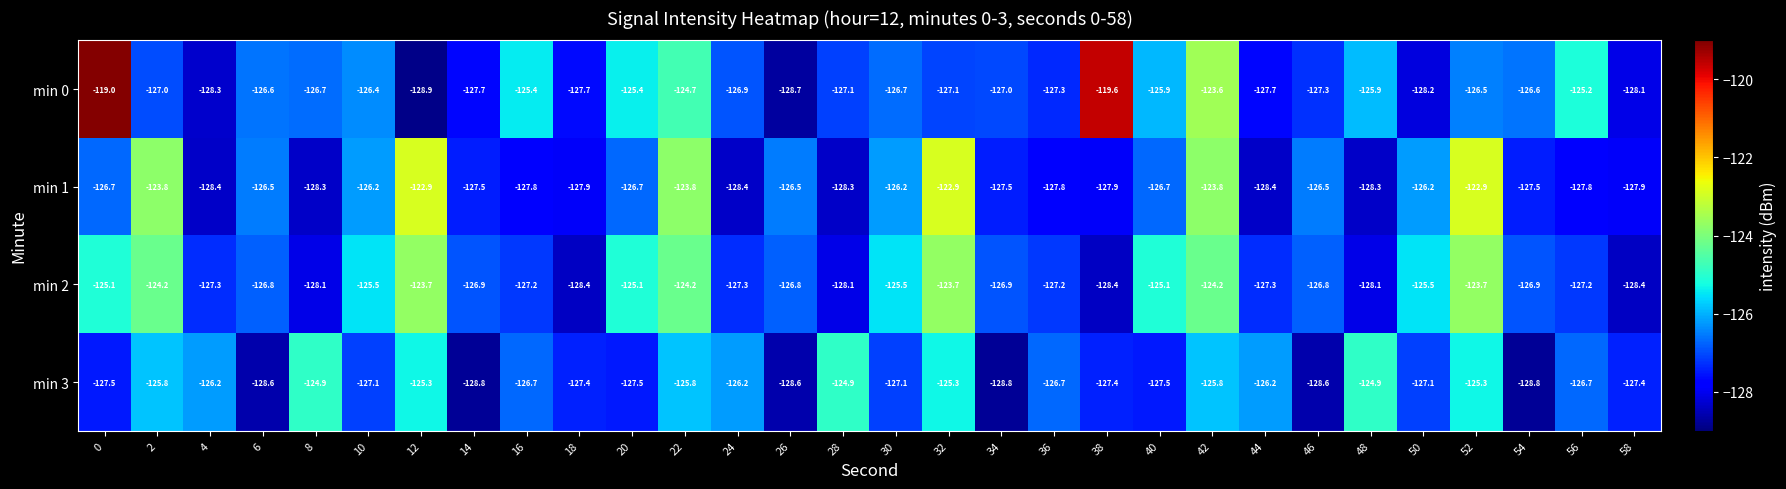

Which series has the largest total across all categories?

min 0